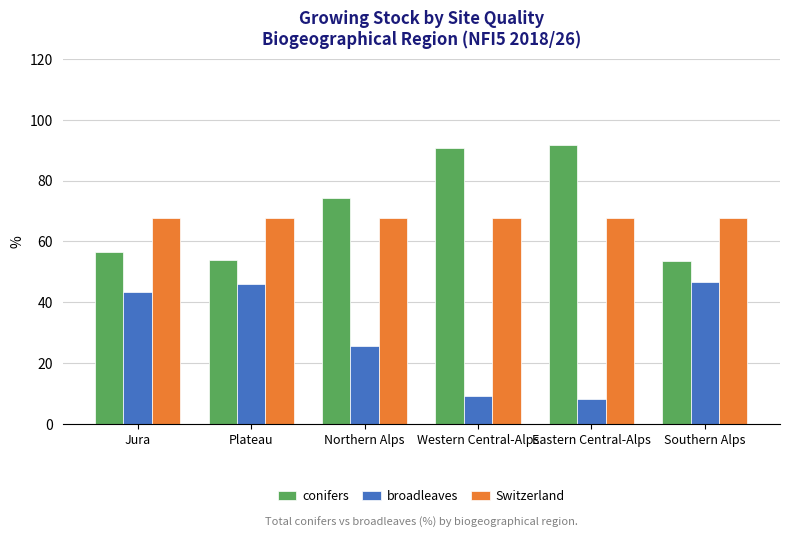

Rank the series by their maximum value, from lowest to highest.

broadleaves, Switzerland, conifers